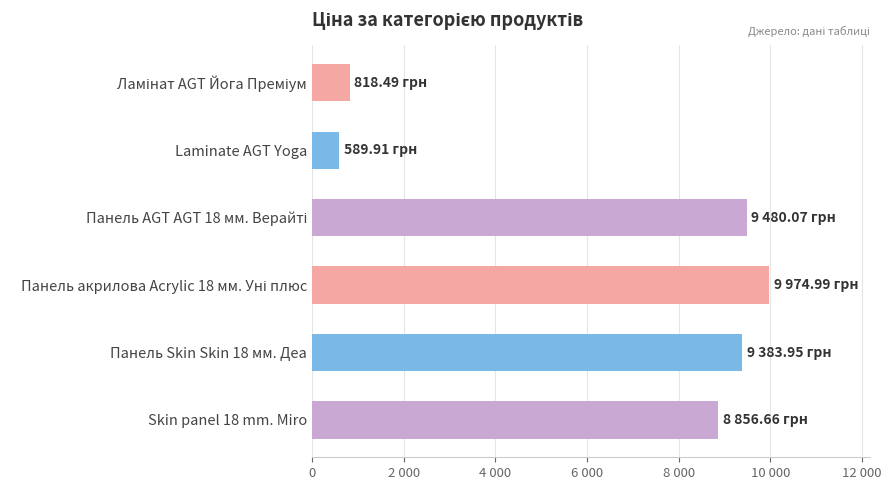

Where is the data nearest to the value 5282?

Skin panel 18 mm. Miro